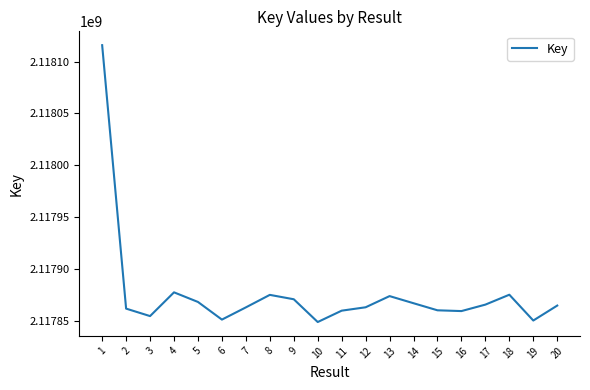

What is the minimum value shown in the chart?

2117848740